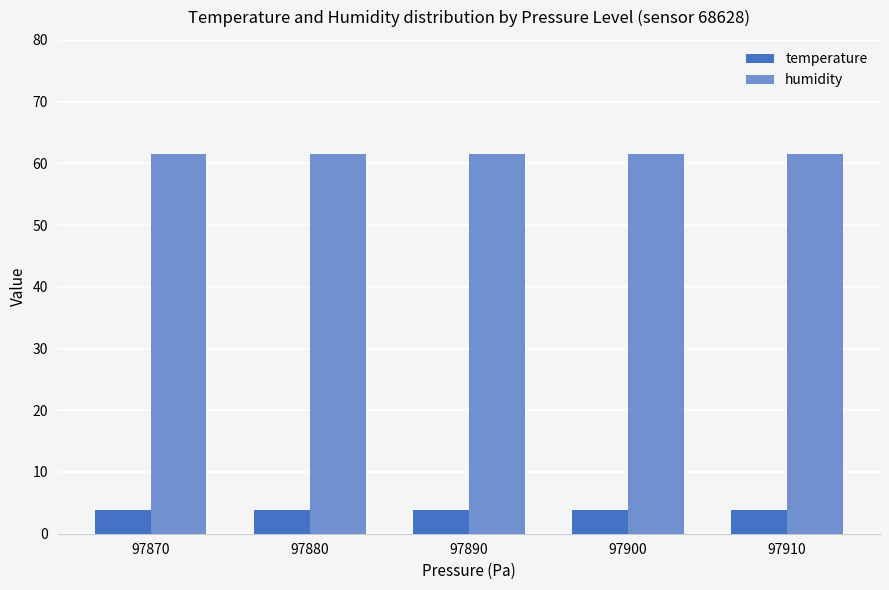

What is the value of the humidity bar at the 2nd from the left?

61.5